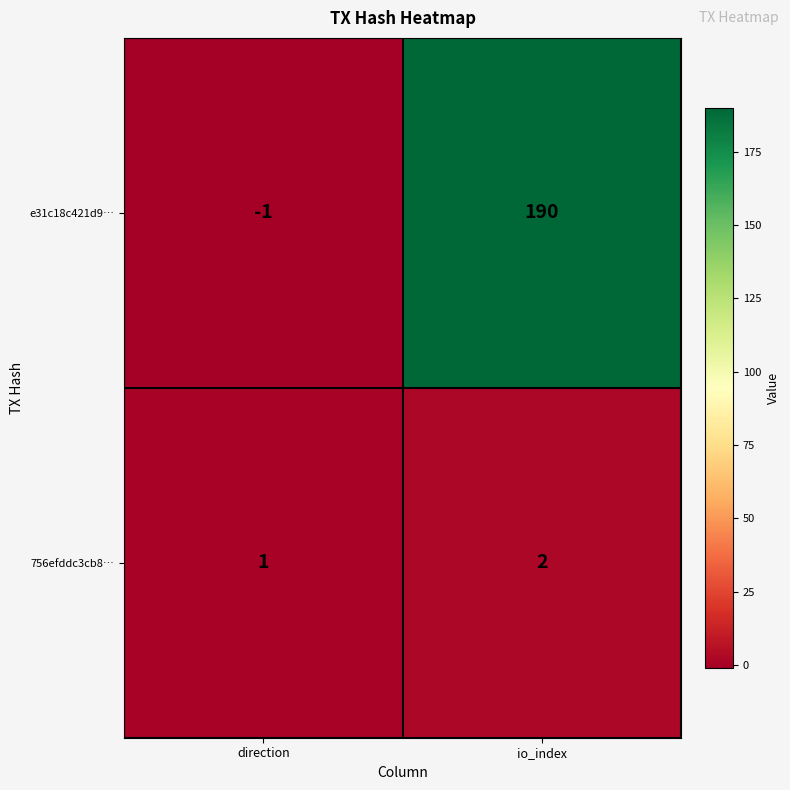

What is the difference between the maximum and minimum values in the e31c18c421d9… series?

191